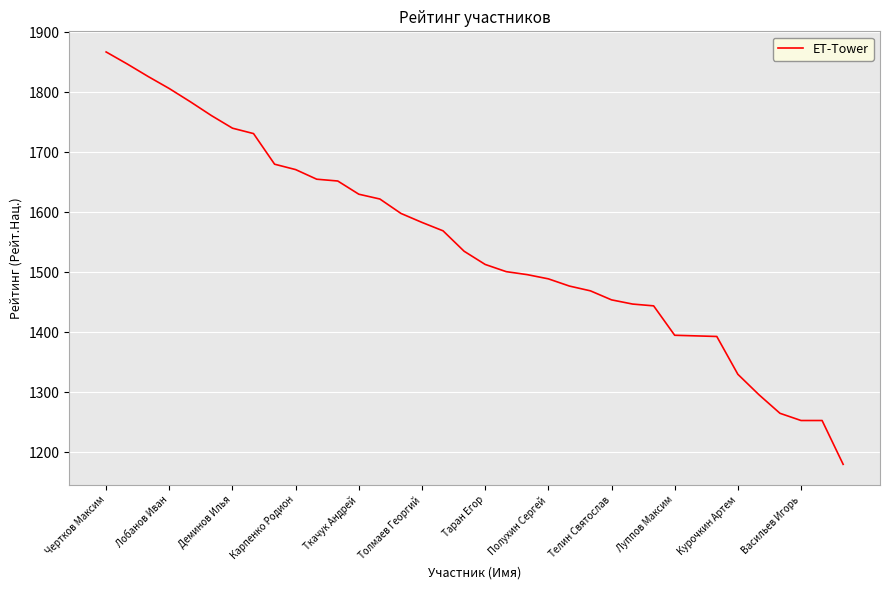

What is the difference between the maximum and minimum values?

687